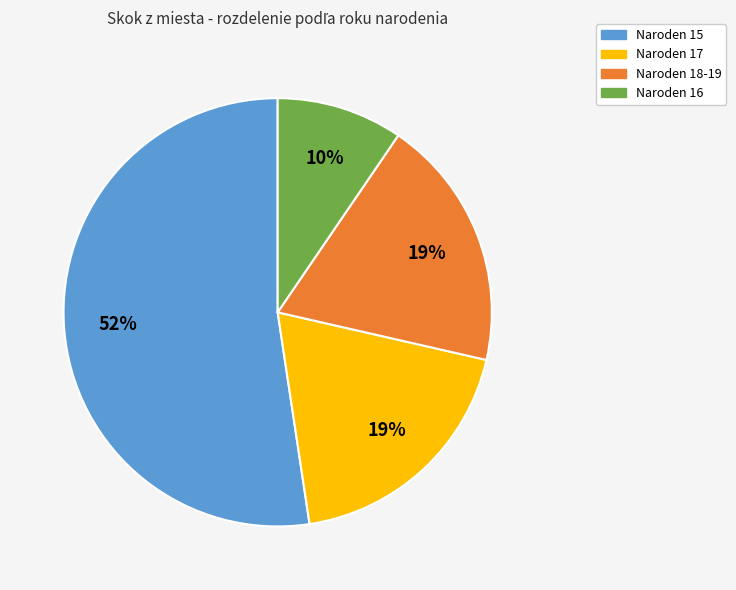

Is there any slice that represents more than half of the pie?

Yes